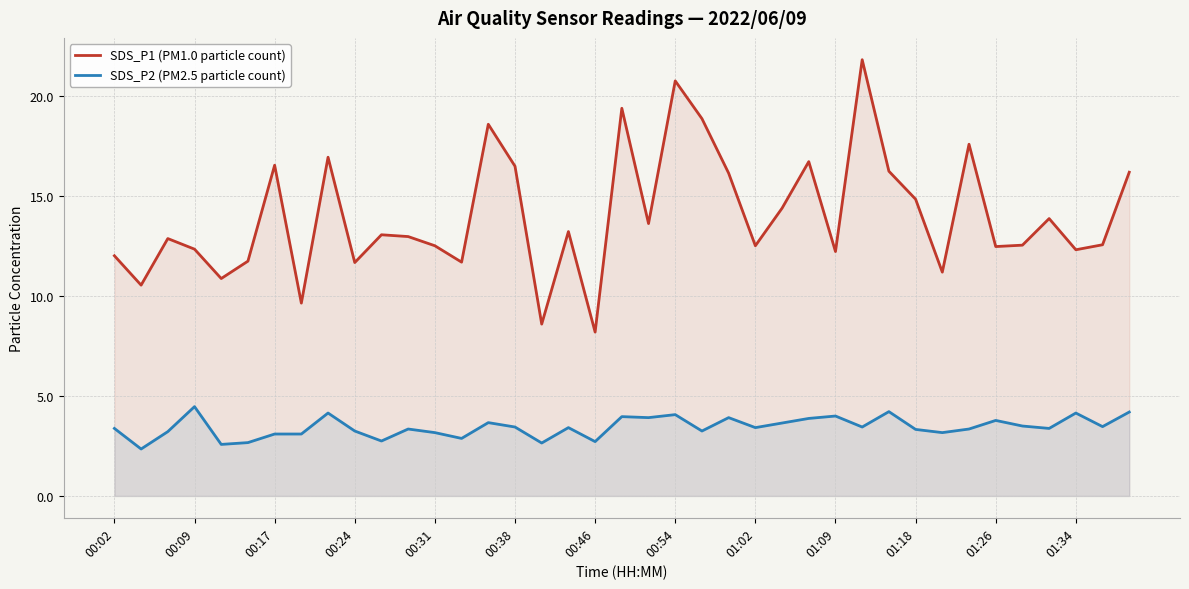

True or false: SDS_P2 (PM2.5 particle count) and SDS_P1 (PM1.0 particle count) cross at least once.

False